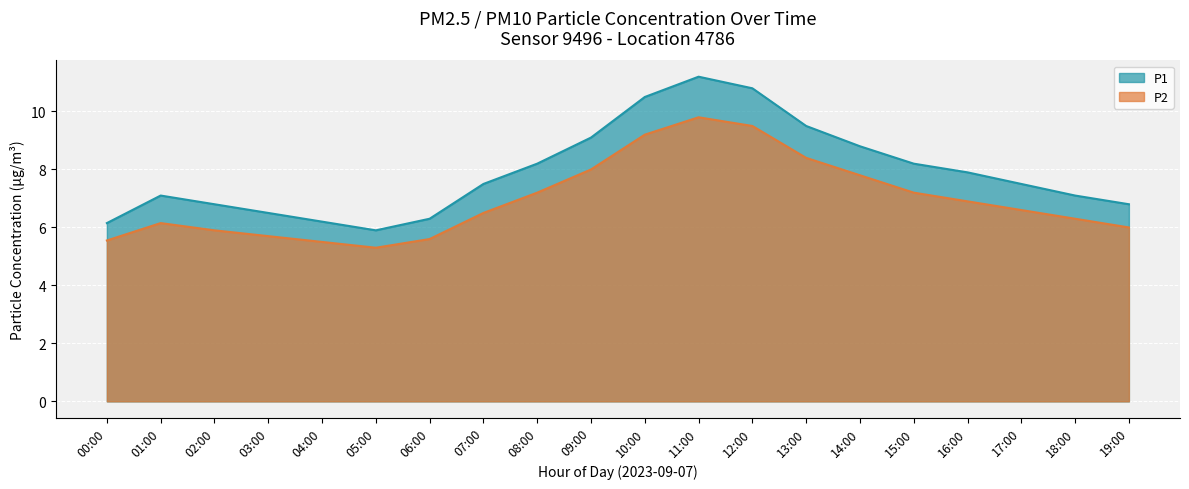

True or false: P1 has more than 2 points higher than both neighbors.

False